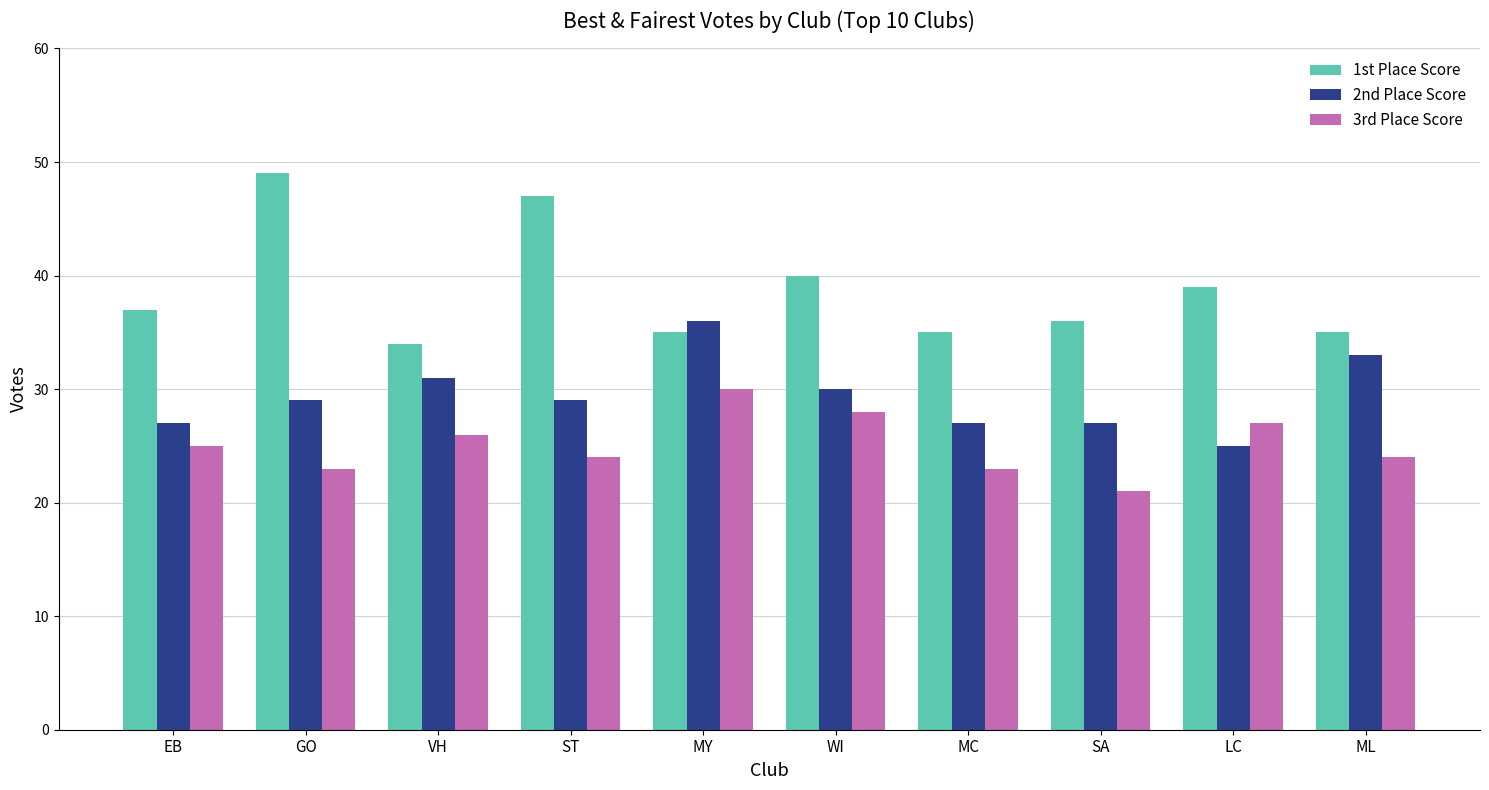

Which series has the widest spread of values?

1st Place Score